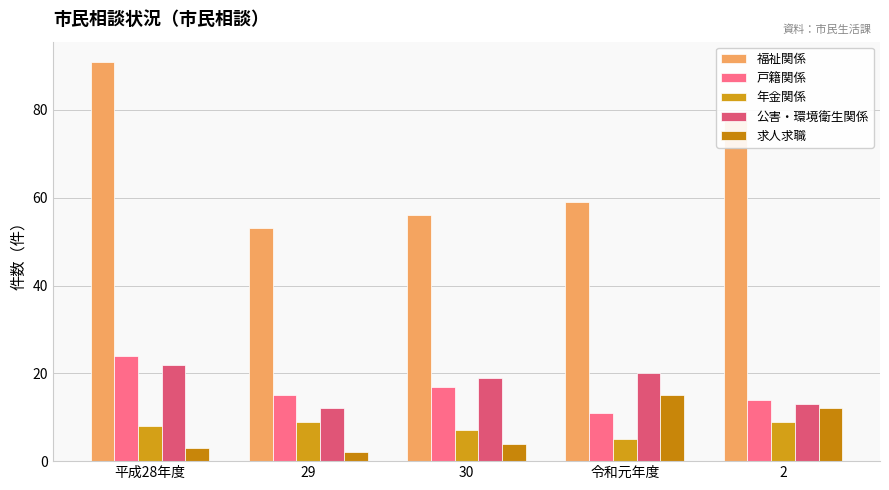

At 29, list the series in order from largest to smallest.

福祉関係, 戸籍関係, 公害・環境衛生関係, 年金関係, 求人求職